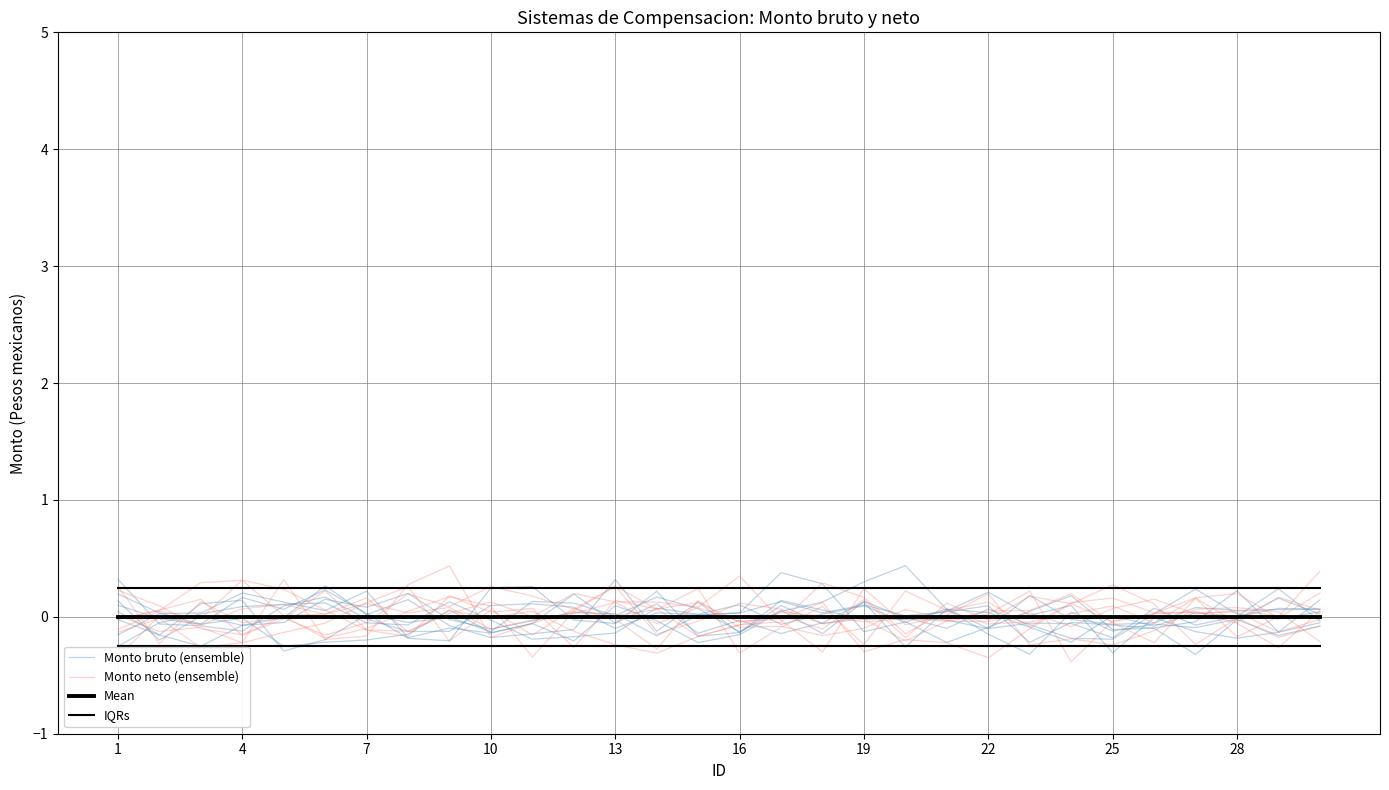

Which category has the lowest value in the Monto neto (ensemble) series?

7